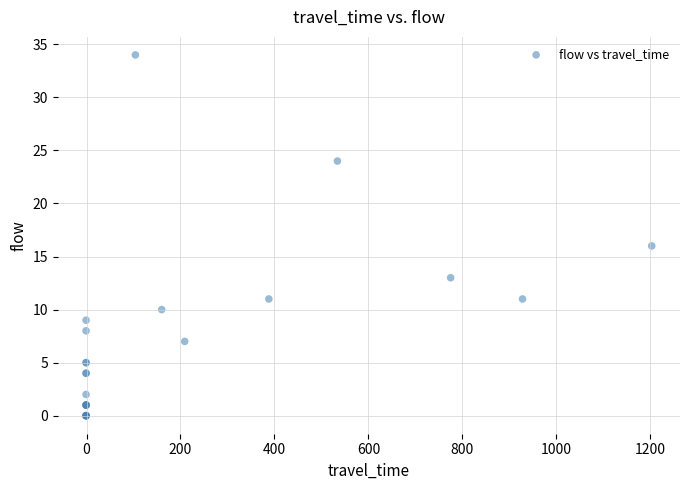

What Y value in the scatter plot is closest to 17?

16